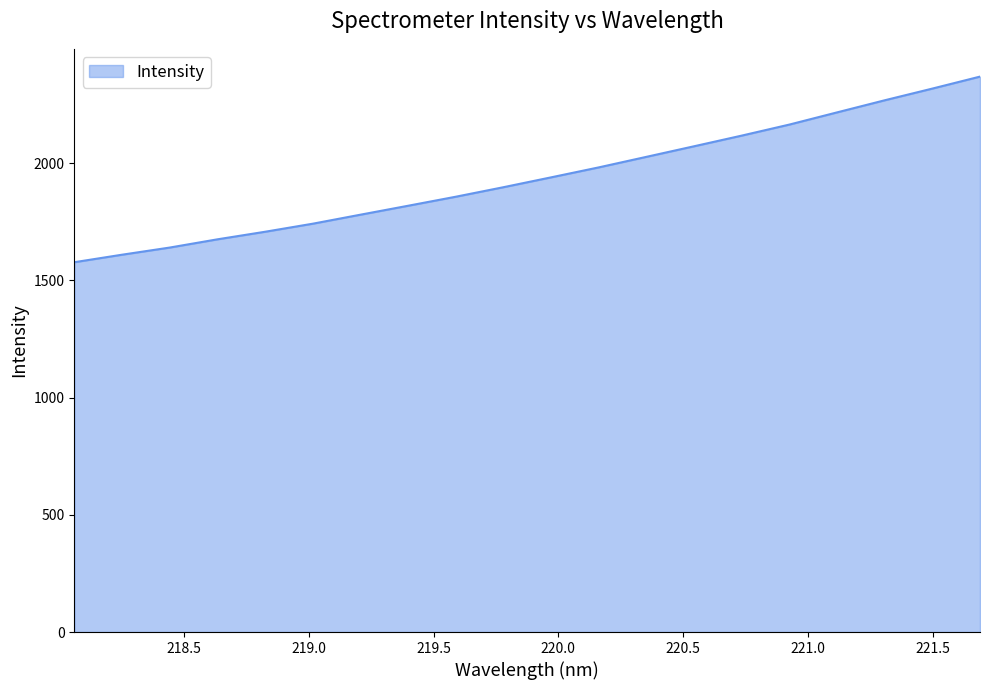

What is the maximum value shown in the chart?

2368.7